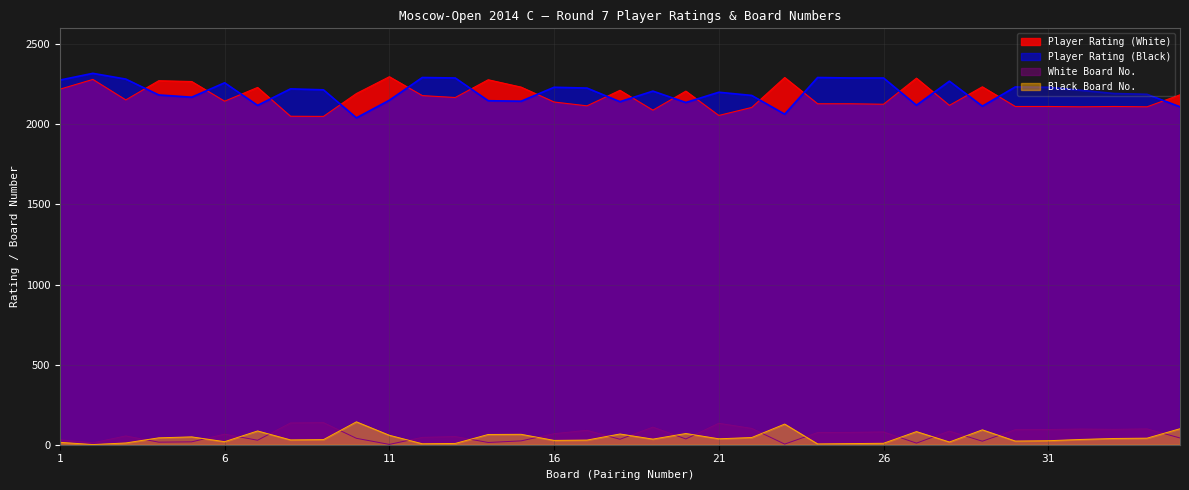

Where do Black Board No. and White Board No. first cross each other?

3 and 4